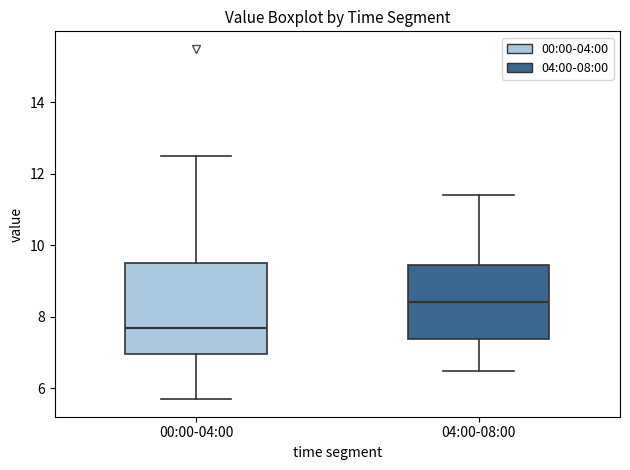

Where is the lower edge of the box for 04:00-08:00 on the y-axis? The values are not printed on the chart, so give them approximately, as read against the axis.

7.4